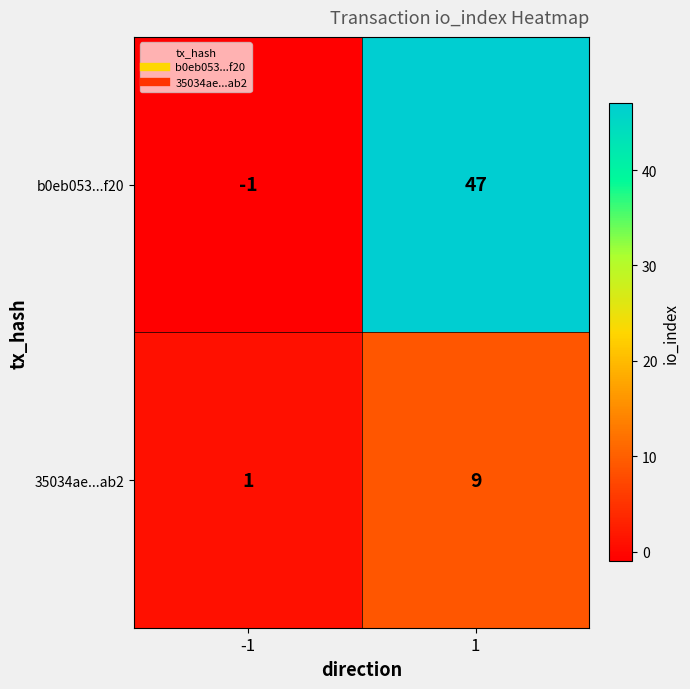

Which label corresponds to the largest value in the chart?

1